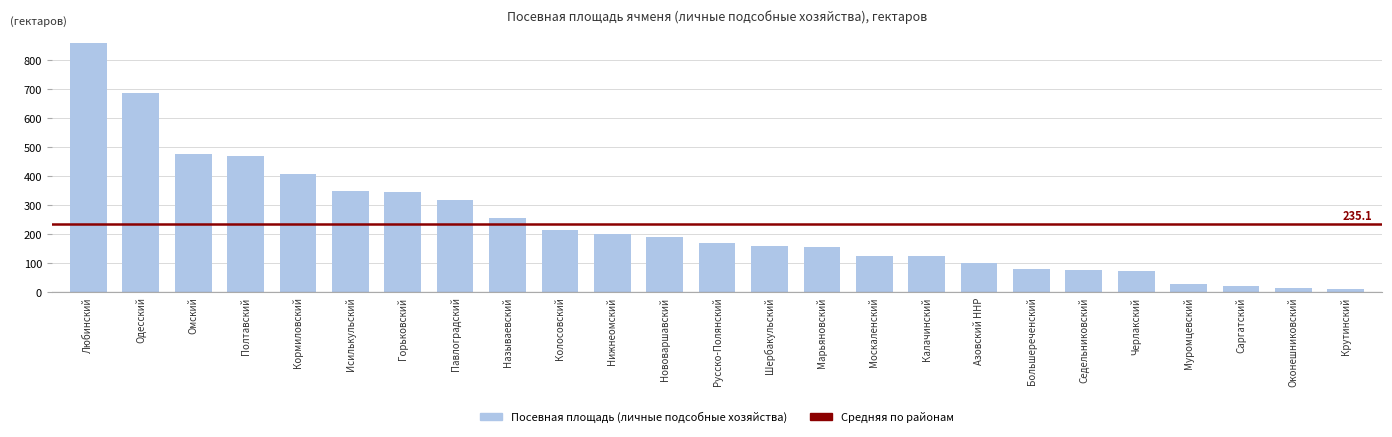

What is the ratio of the value at Черлакский to the value at Одесский?

0.1